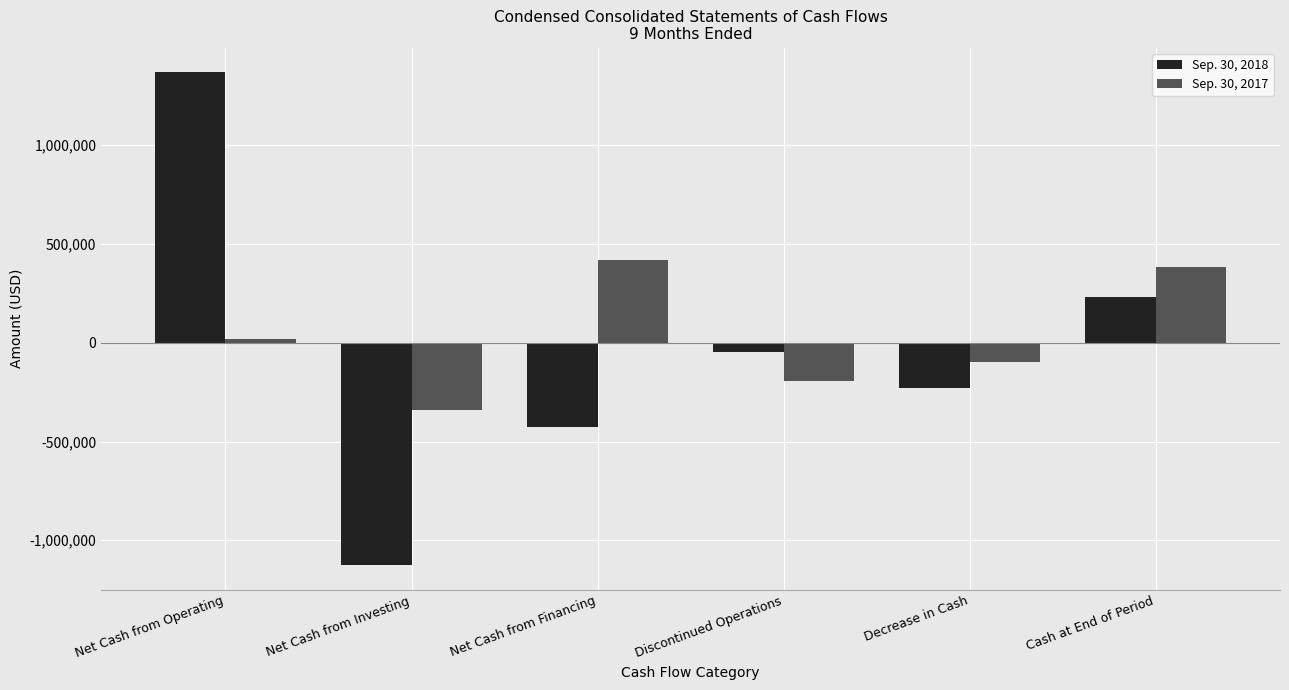

Read the Sep. 30, 2017 value at Net Cash from Financing, to the nearest 50.

419150